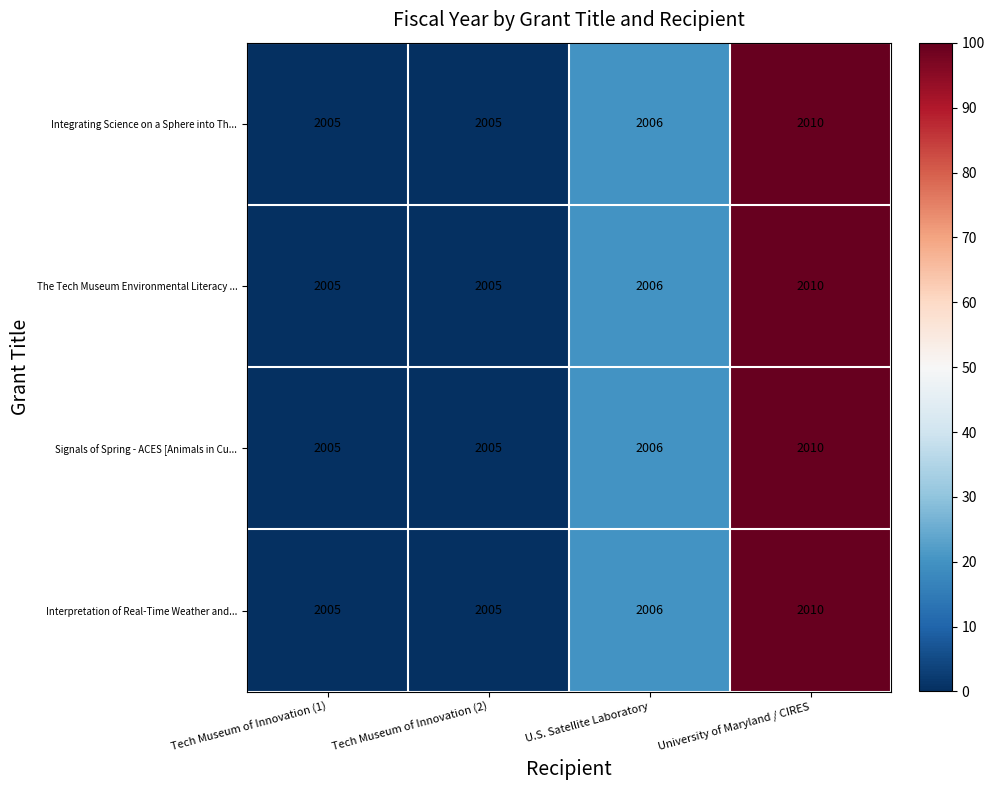

How many Signals of Spring - ACES [Animals in Cu... values are between 2005 and 2010?

4